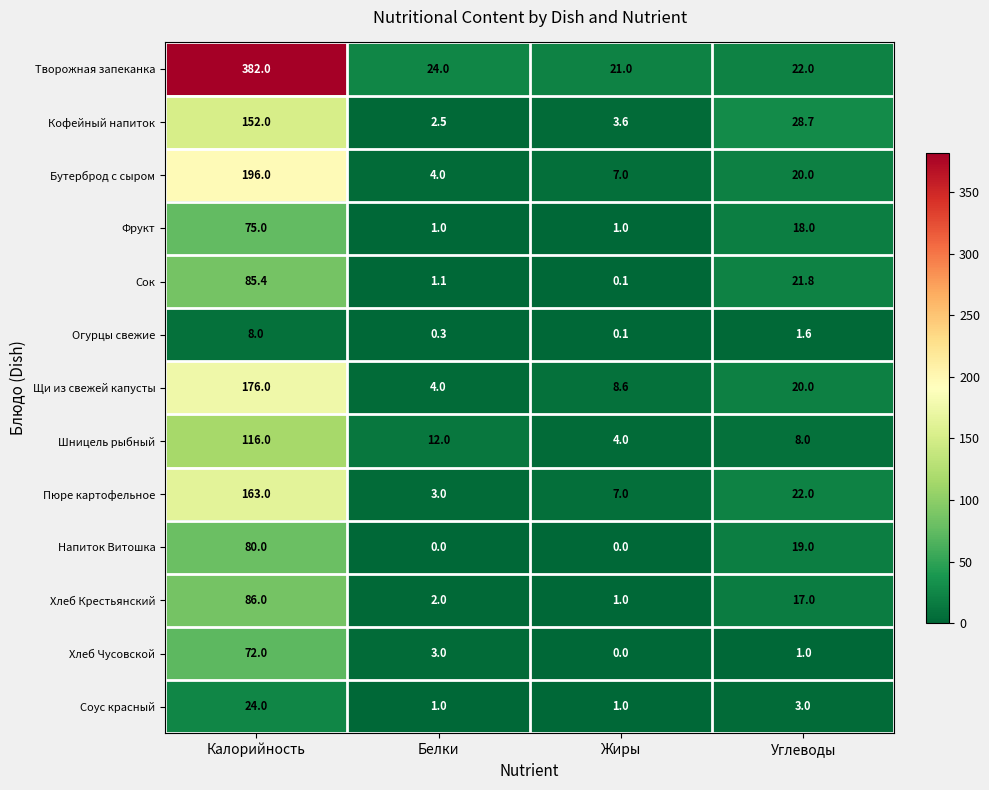

At which label does Фрукт first exceed 18?

Калорийность